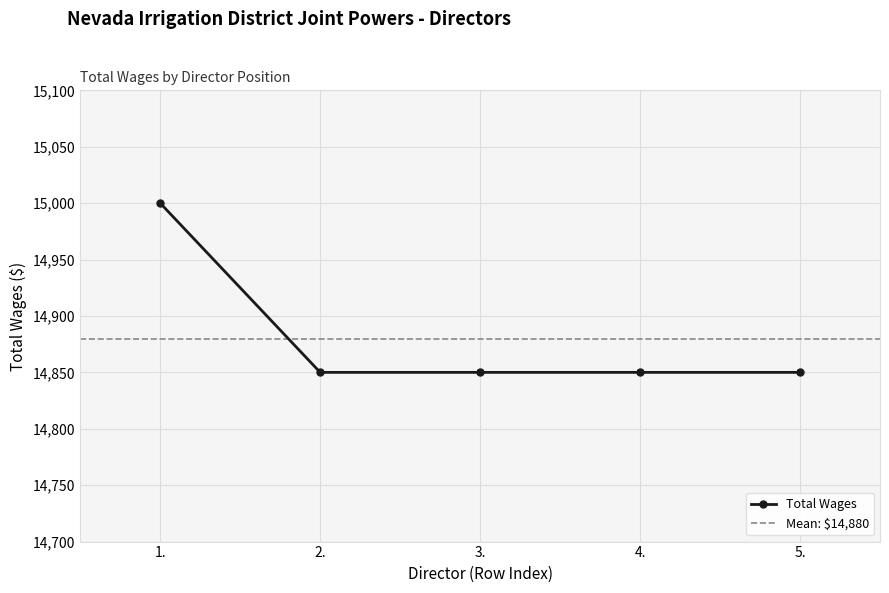

Rank the categories by value from lowest to highest.

2., 3., 4., 5., 1.